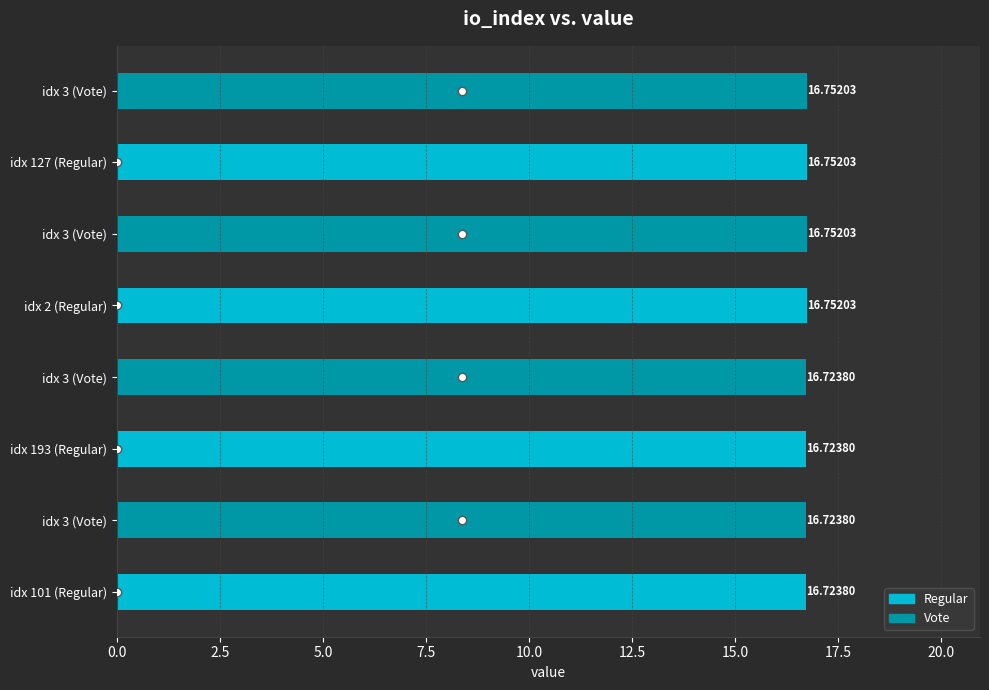

What is the greatest value displayed?

16.8